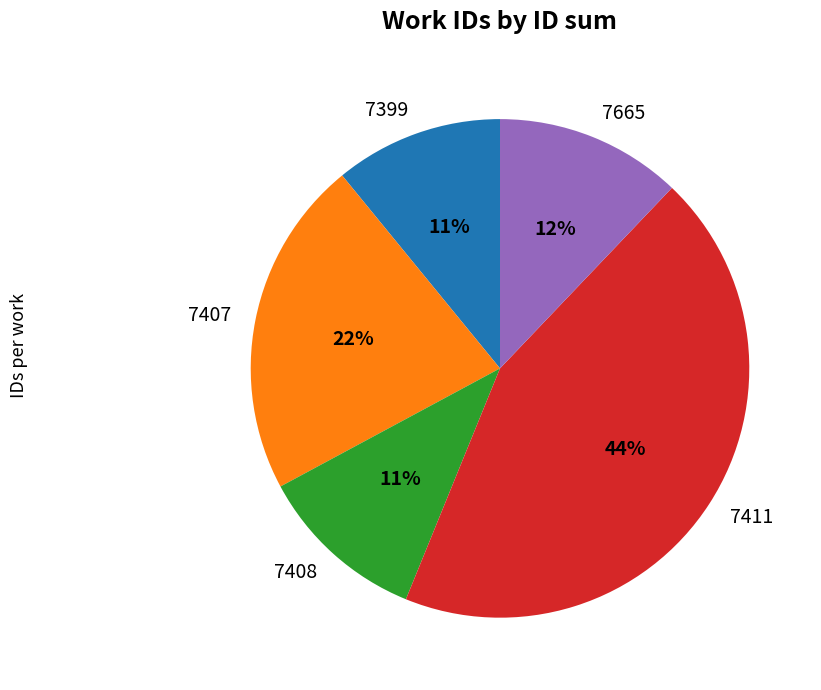

How many segments does this pie chart have?

5